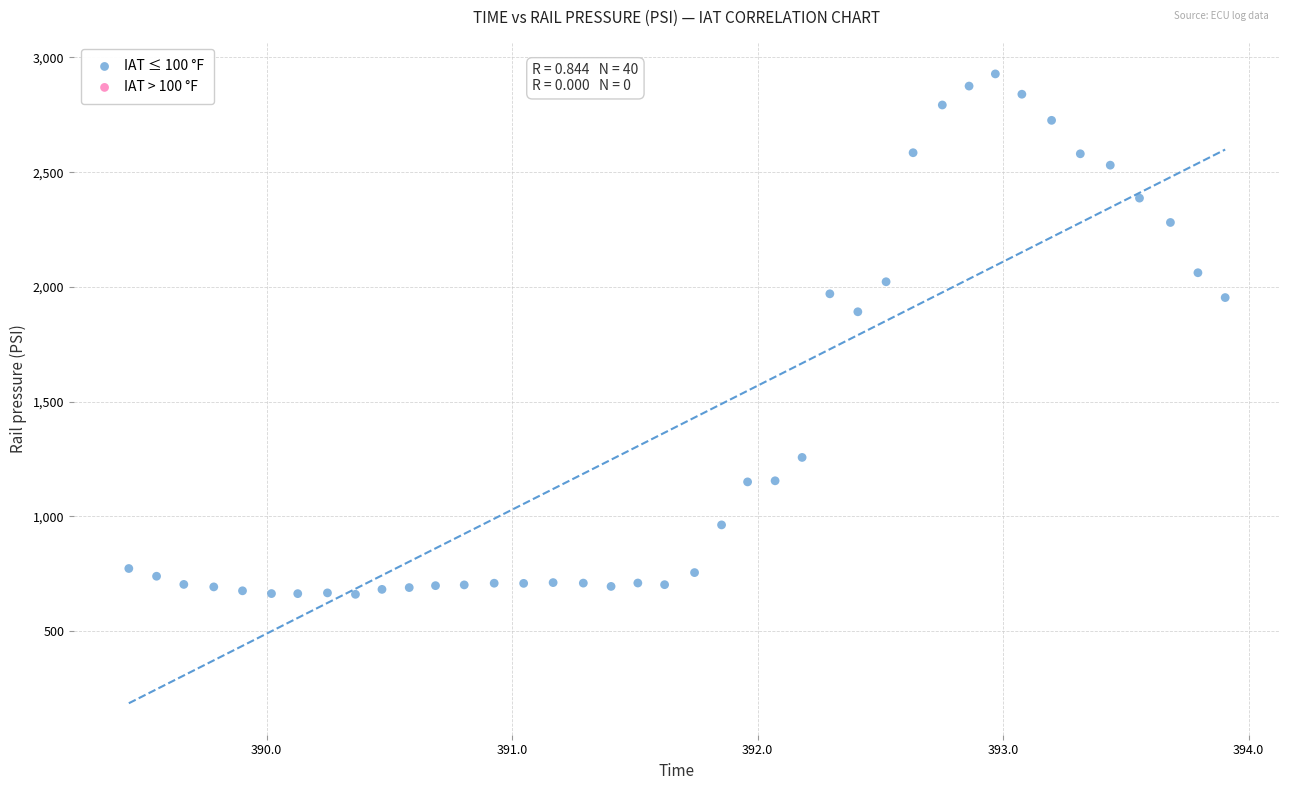

What Y value in the scatter plot is closest to 1794?

1891.6